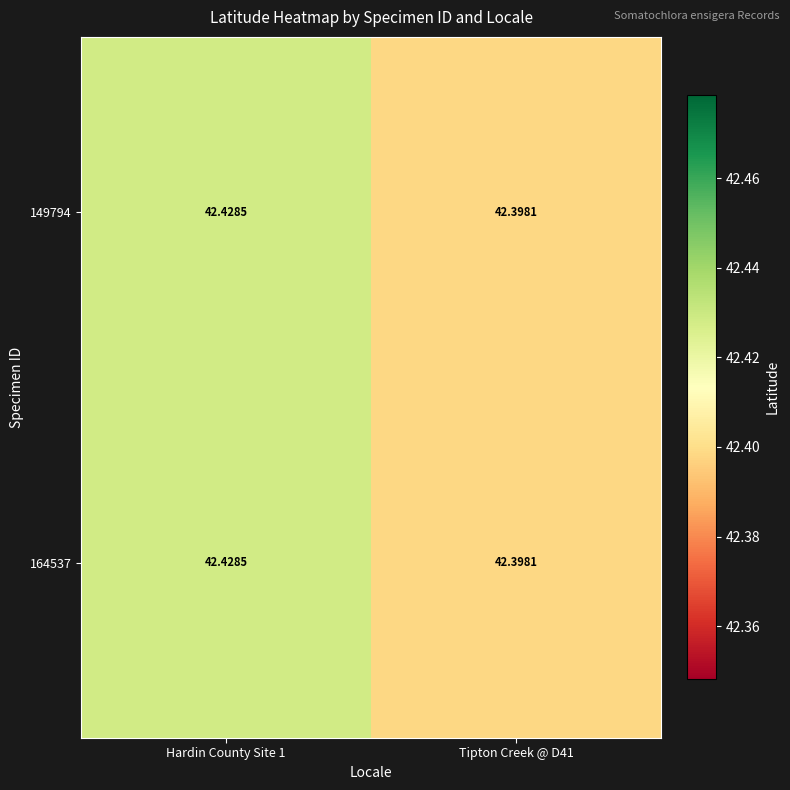

What is the total value across all series at Hardin County Site 1?

84.9